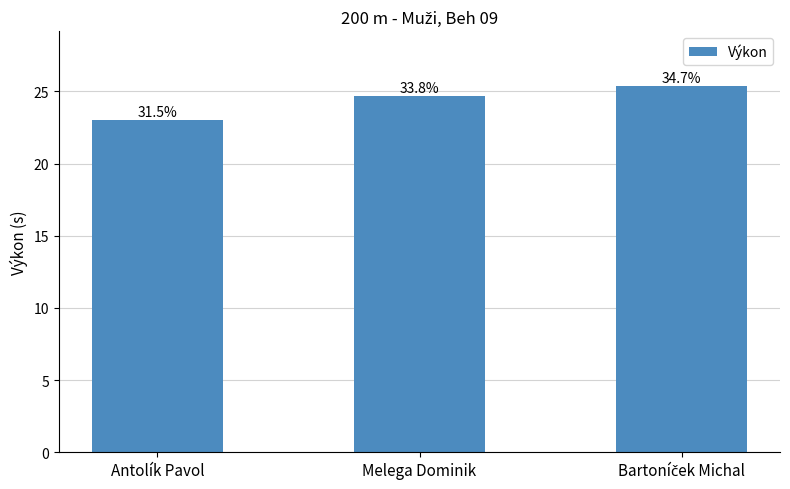

The chart shows a value of 25.4 at Bartoníček Michal. True or false?

True